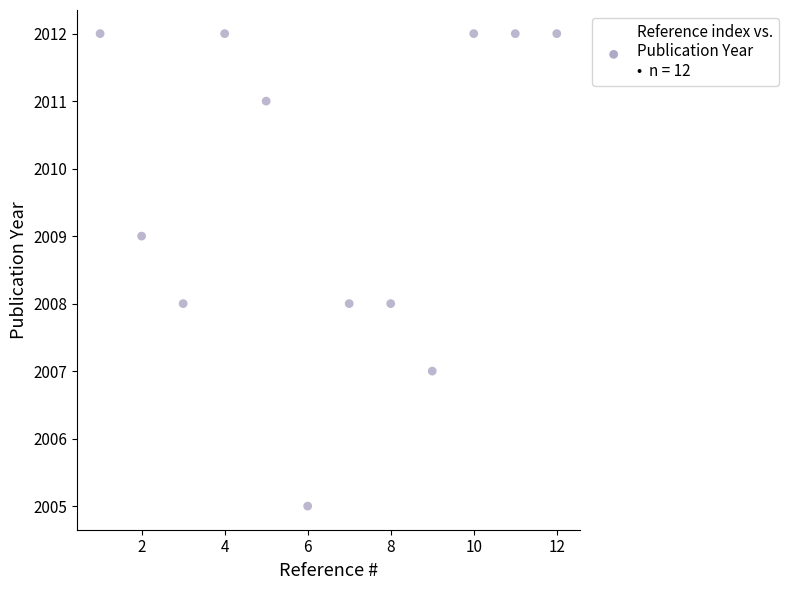

What is the average X value?

6